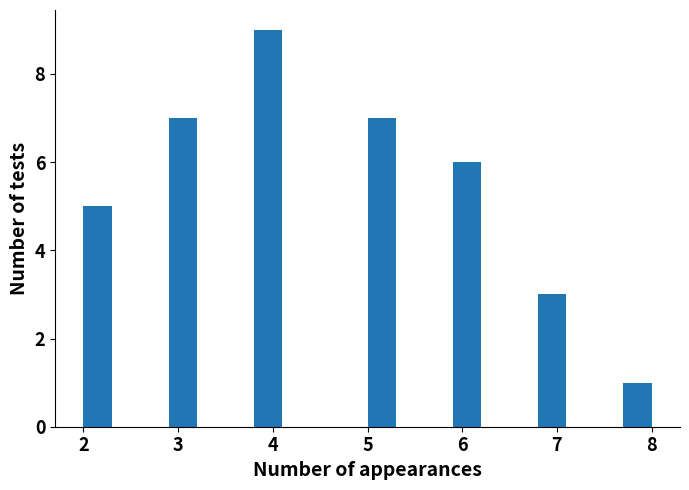

Around what value on the x-axis is the tallest bar? Give the approximate position of its centre, as read against the axis.

4.0